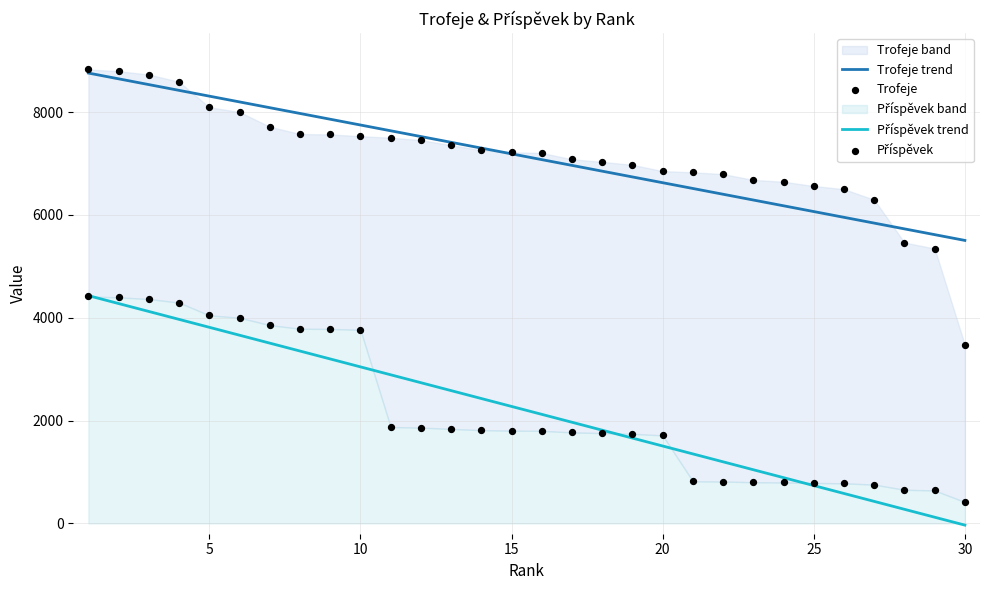

What is the highest value of the Trofeje trend series?

8757.4